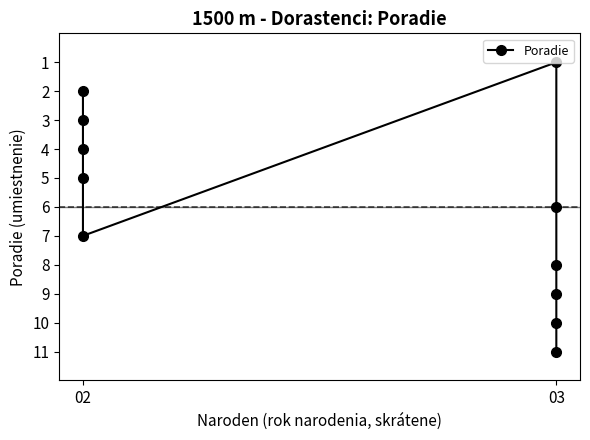

What is the average value?

6